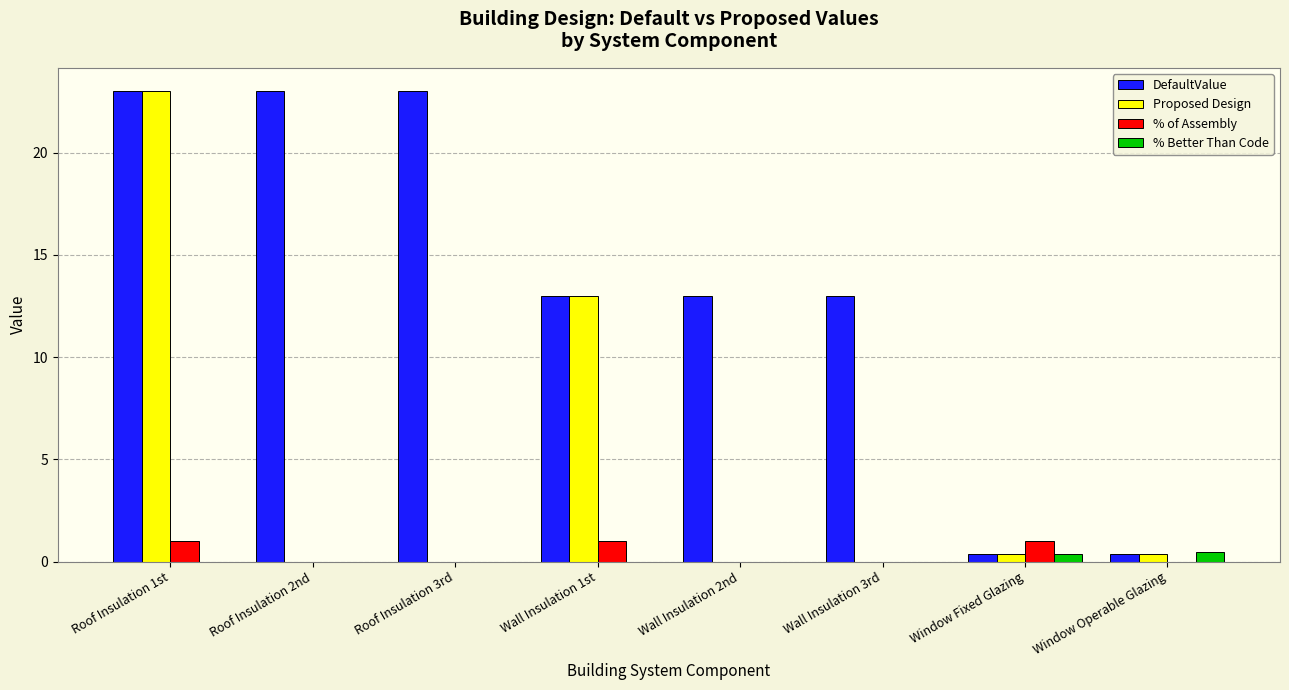

What is the sum of all % of Assembly values?

3.0